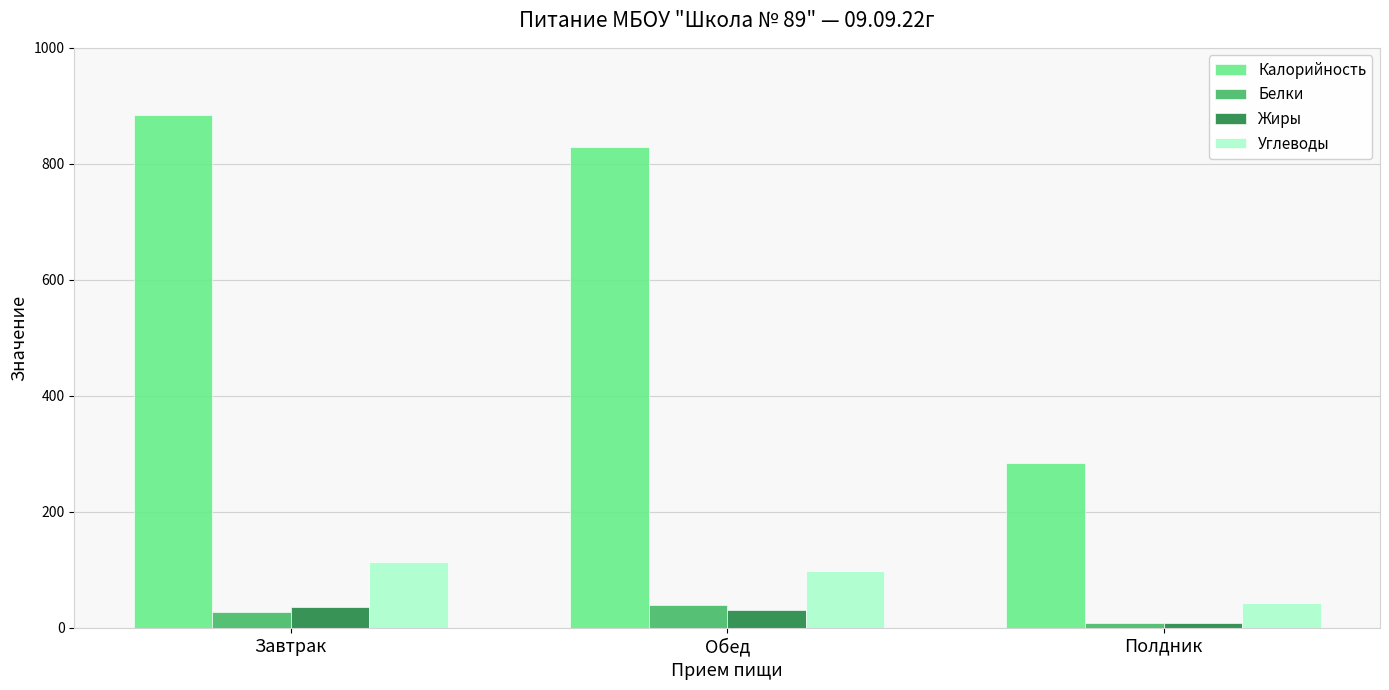

What is the label of the 2nd bar from the right?

Обед